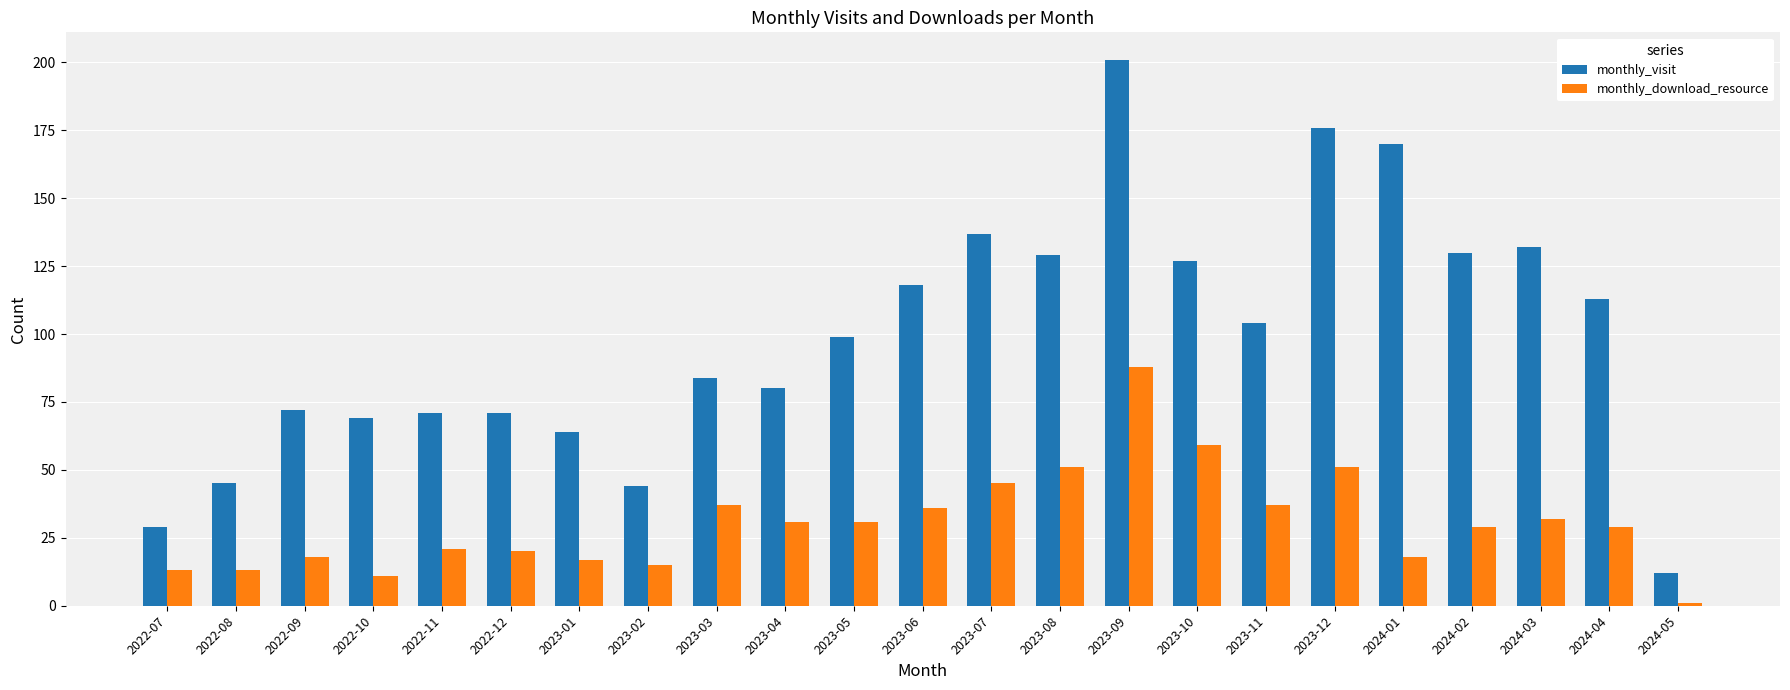

Is it true that monthly_visit equals 30 at 2023-10?

False